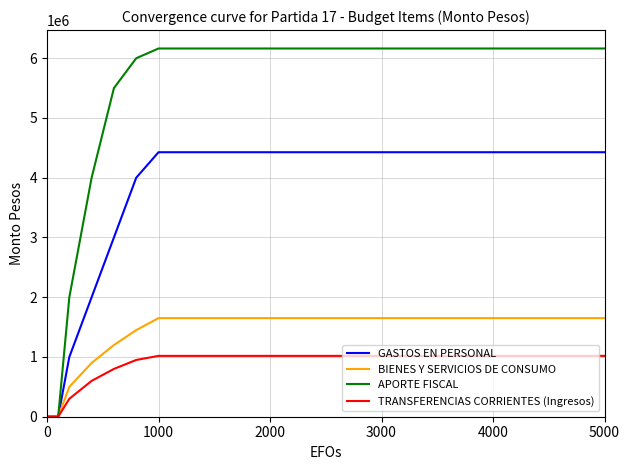

Which series has the widest spread of values?

APORTE FISCAL